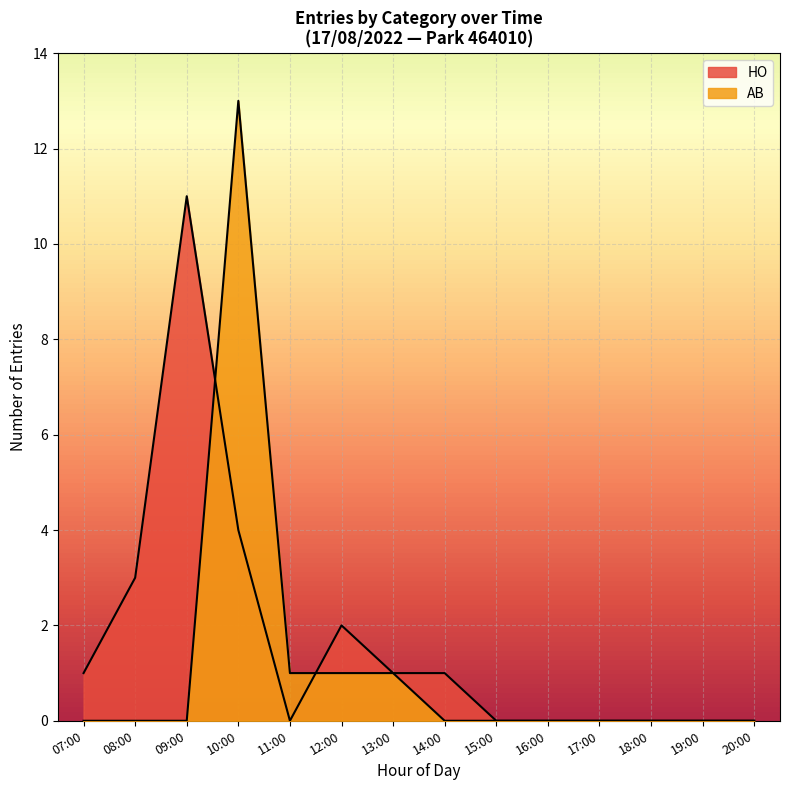

How many lines are shown in the chart?

2